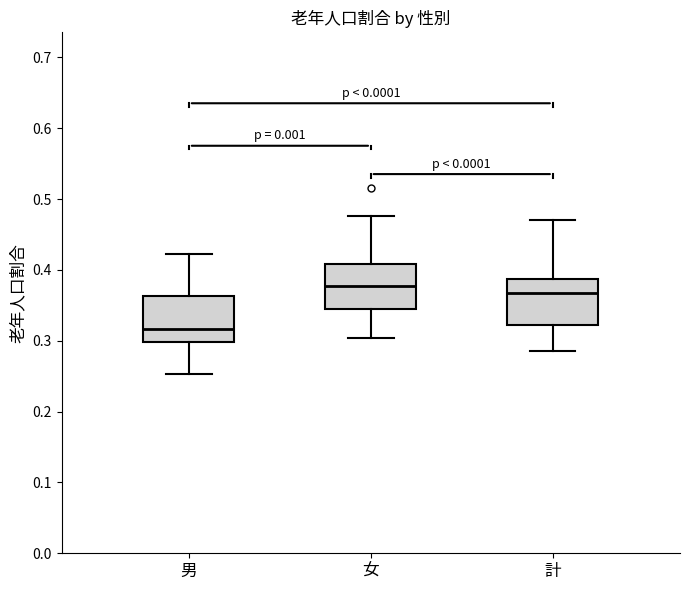

Where does the median line of the box for 計 sit on the y-axis? The values are not printed on the chart, so give them approximately, as read against the axis.

0.37